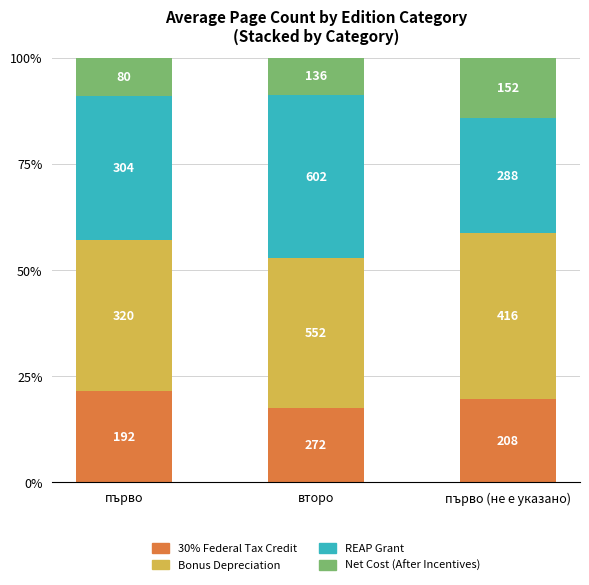

What is the label of the 3rd bar from the left?

първо (не е указано)